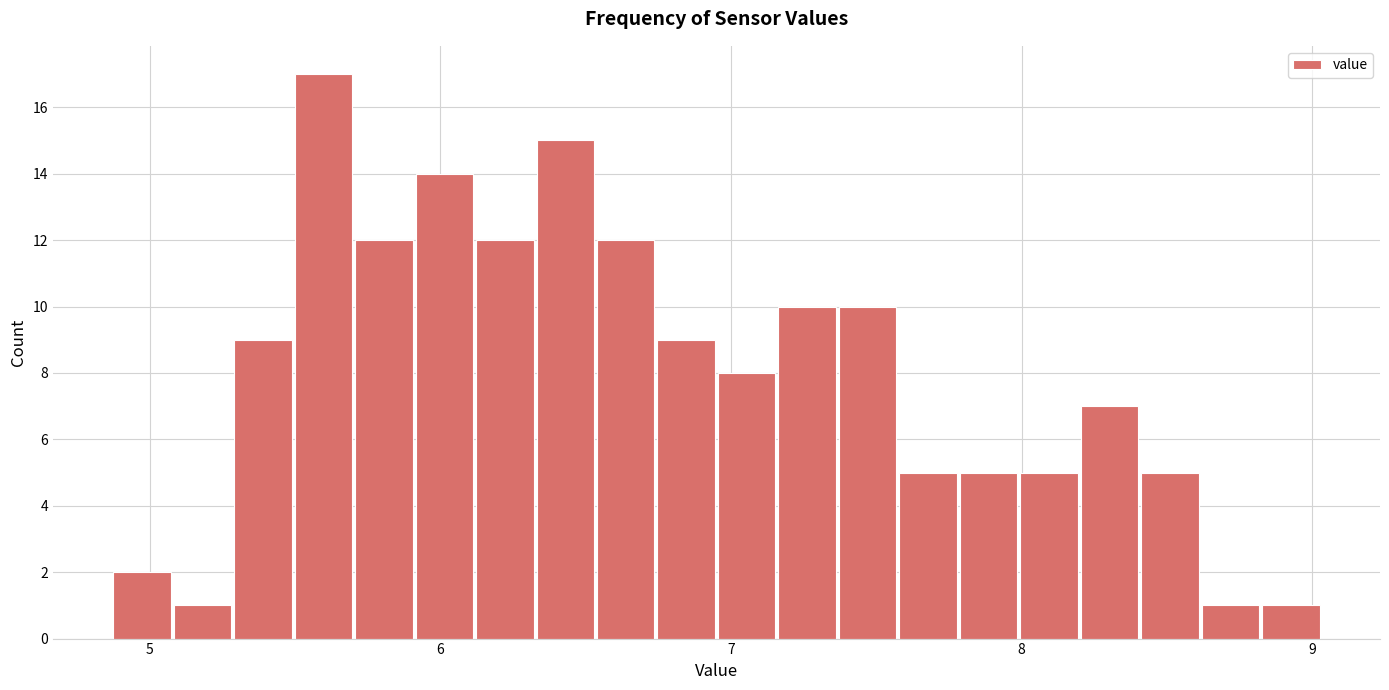

Read against the x-axis, roughly where is the centre of the tallest bar?

5.6